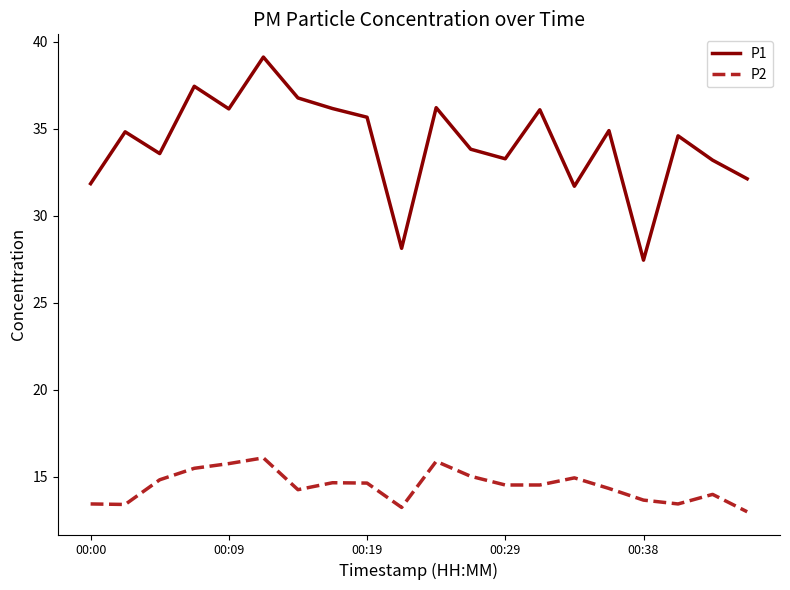

What is the difference between the maximum and minimum values in the P1 series?

11.7